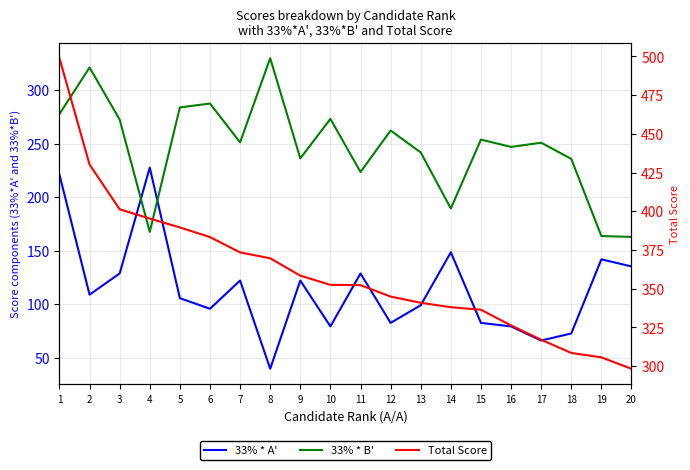

At which label does Total Score reach its minimum?

20